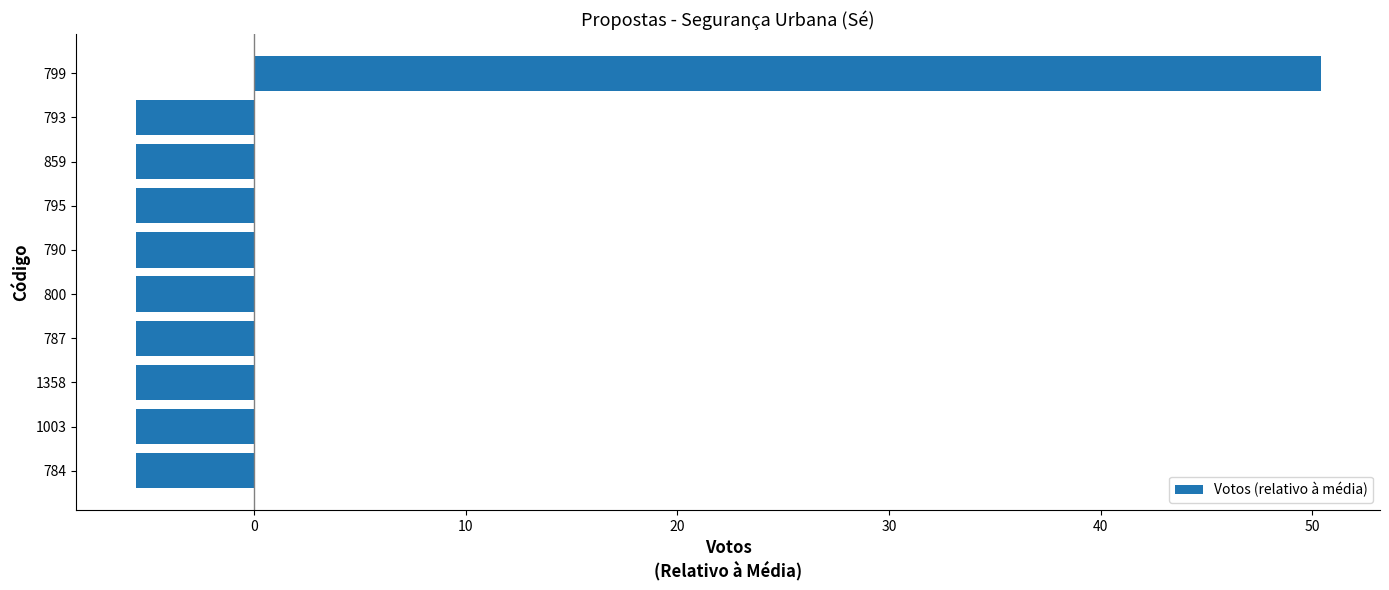

Read the value at 1003.

-5.6